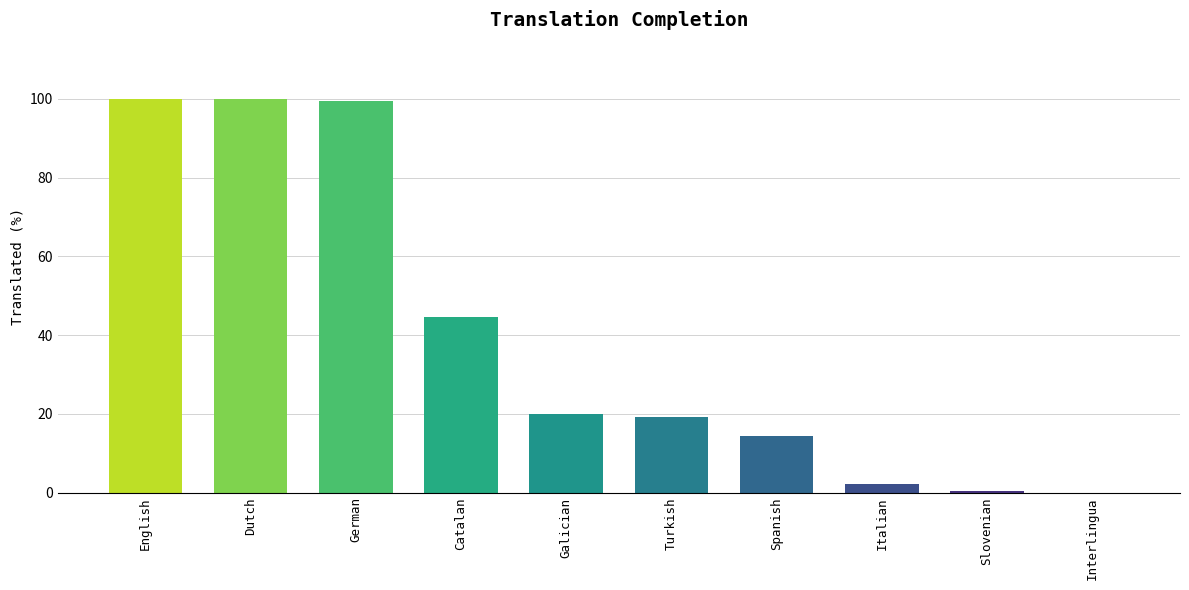

How many series are shown in this chart?

1